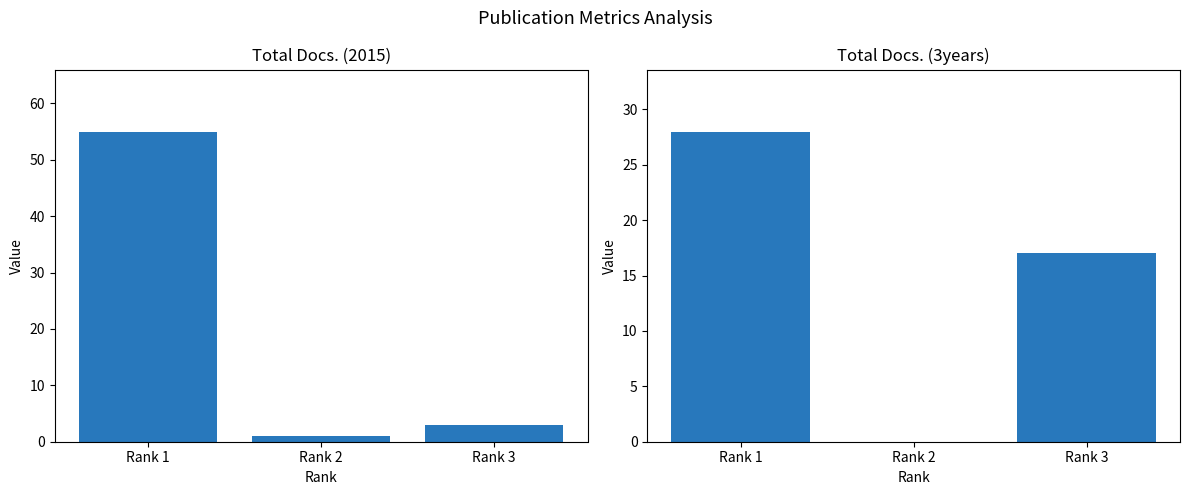

At Rank 3, list the series in order from smallest to largest.

Total Docs. (2015), Total Docs. (3years)